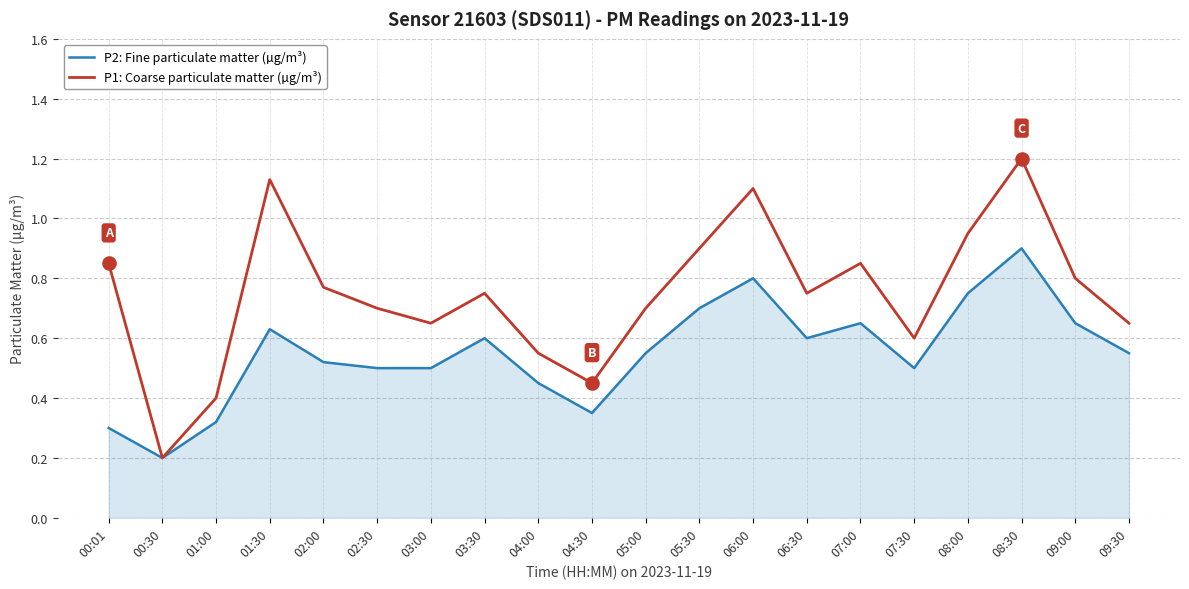

At which category is the sum across all series the highest?

08:30